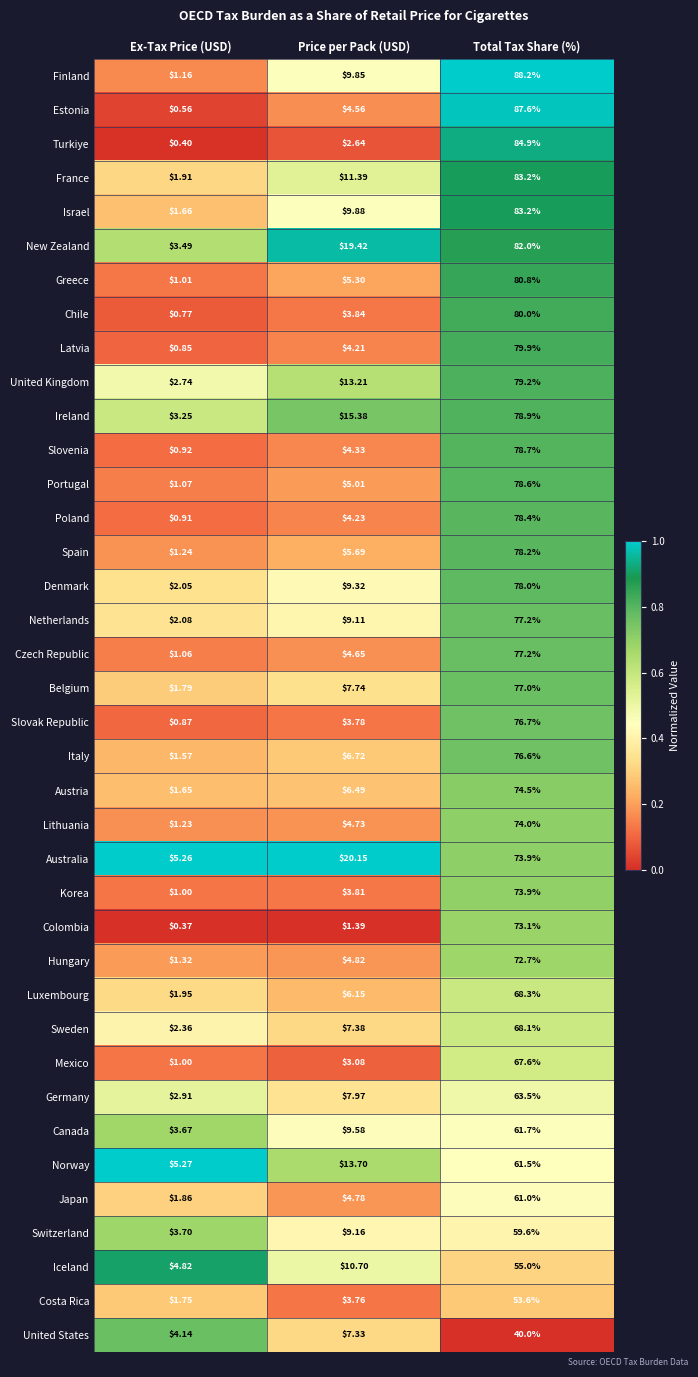

Which series changed the most between Ex-Tax Price (USD) and Price per Pack (USD)?

New Zealand